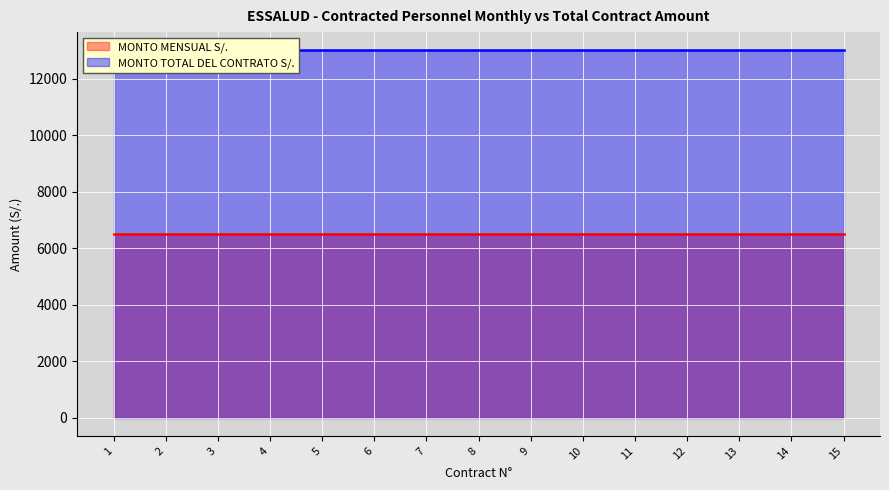

At which category is the sum across all series the highest?

1